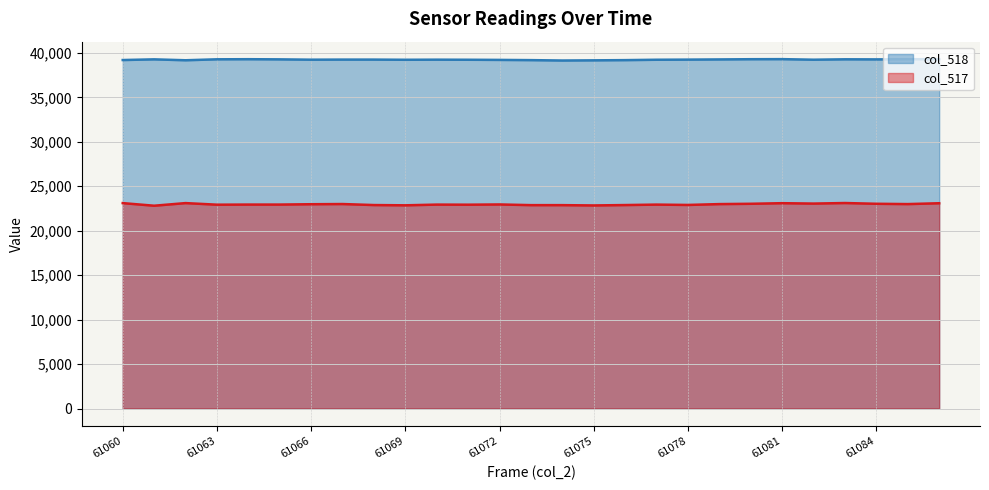

How many lines are shown in the chart?

2